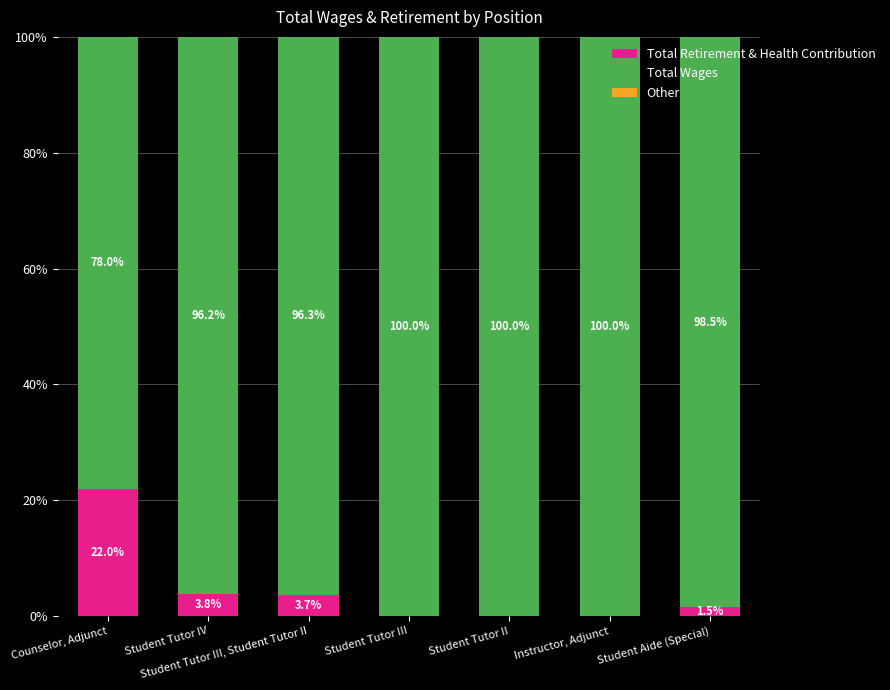

At which label does Total Retirement & Health Contribution first exceed 1?

Counselor, Adjunct